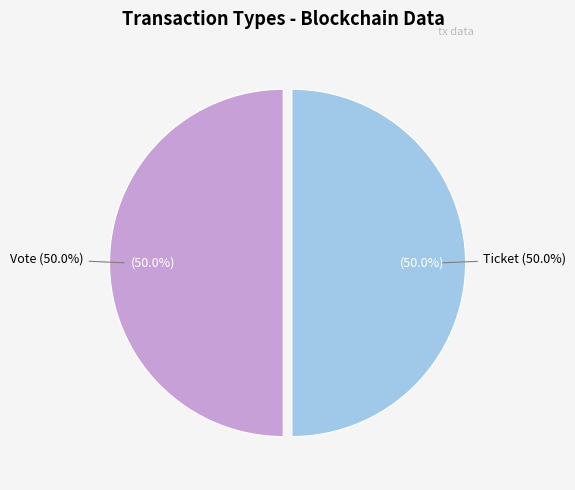

To the nearest percent, what is the average slice percentage?

50%